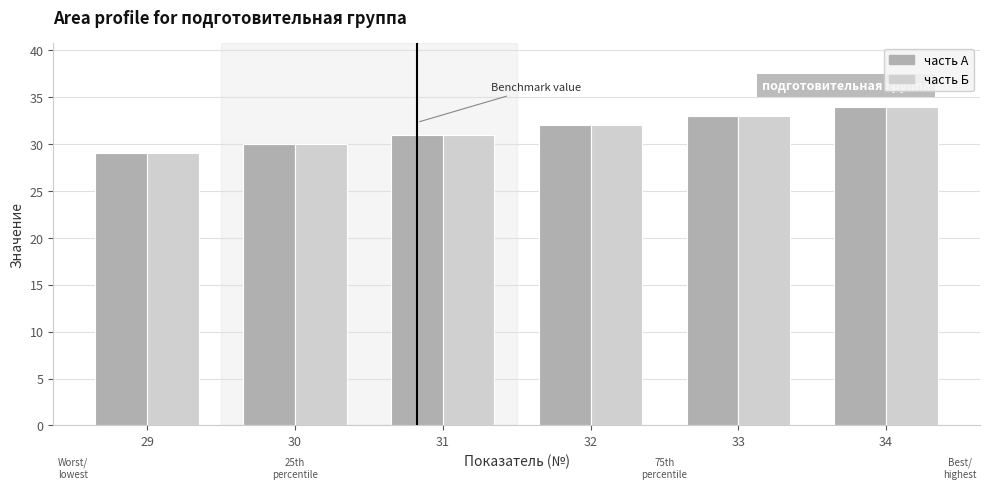

At which category is the sum across all series the highest?

34